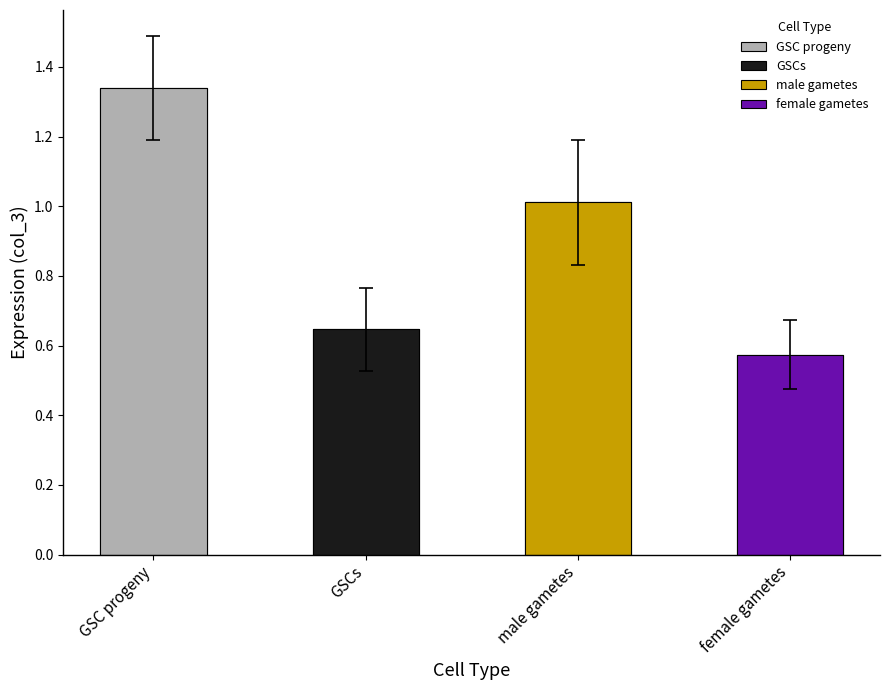

Are the bars grouped side by side (vs. stacked)?

No